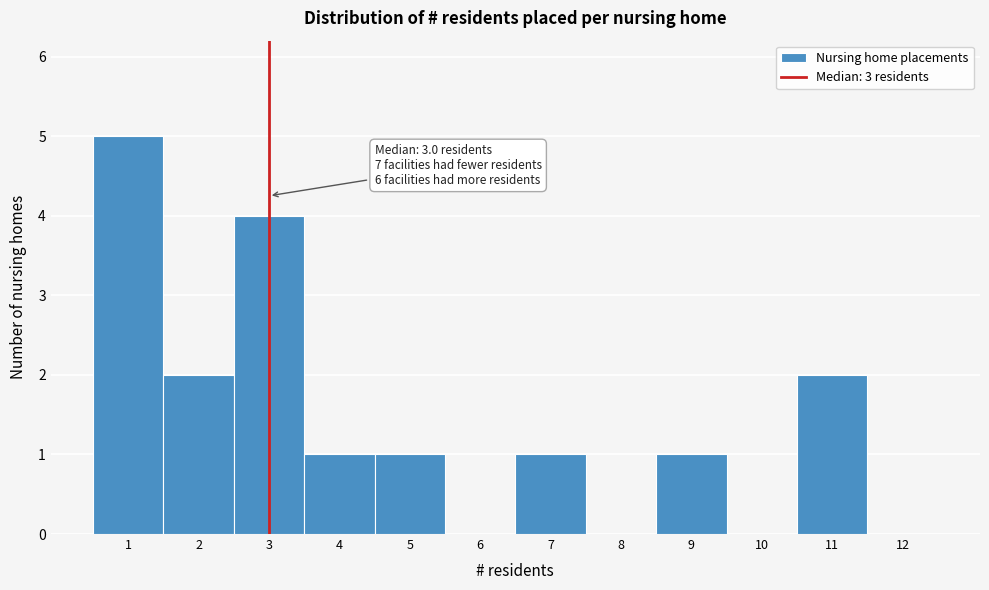

Over which range of the x-axis is the bar tallest?

0.5 to 1.5